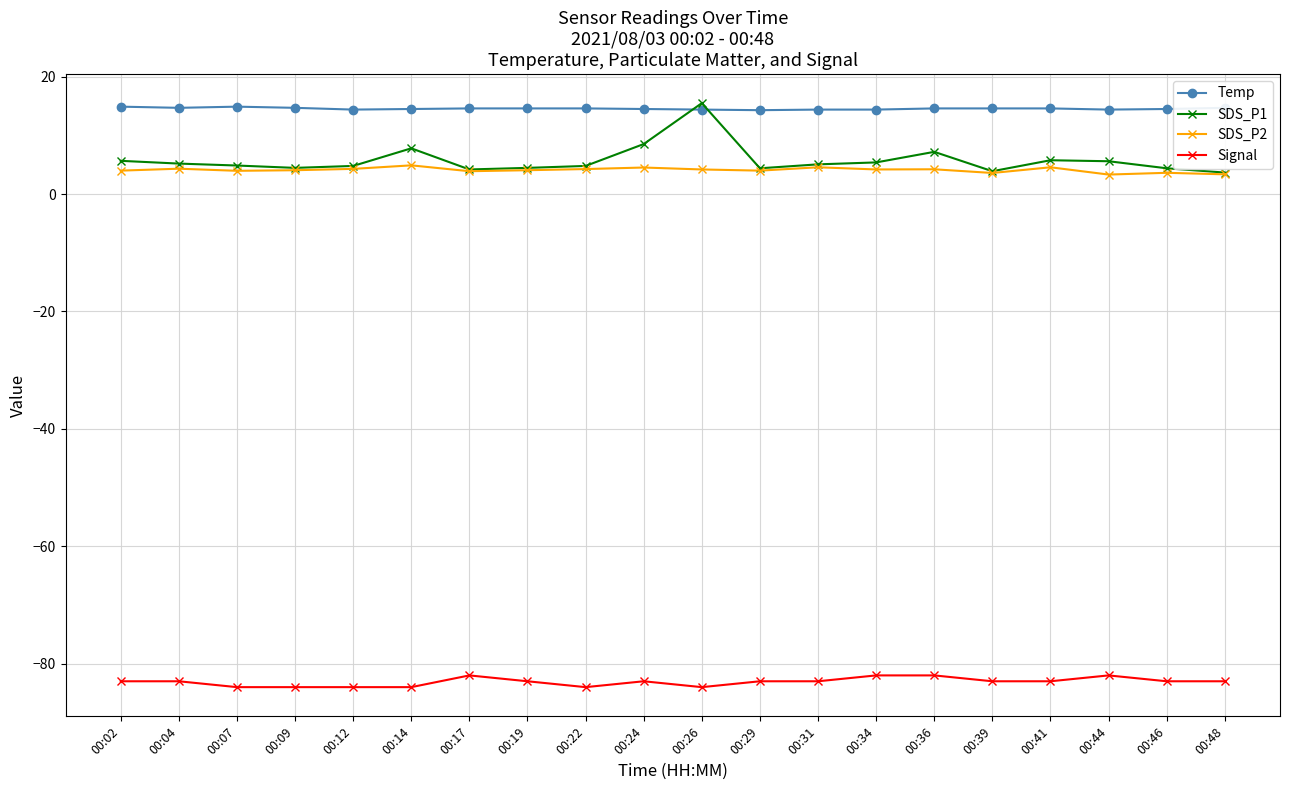

What are all the series names shown in the legend?

Temp, SDS_P1, SDS_P2, Signal